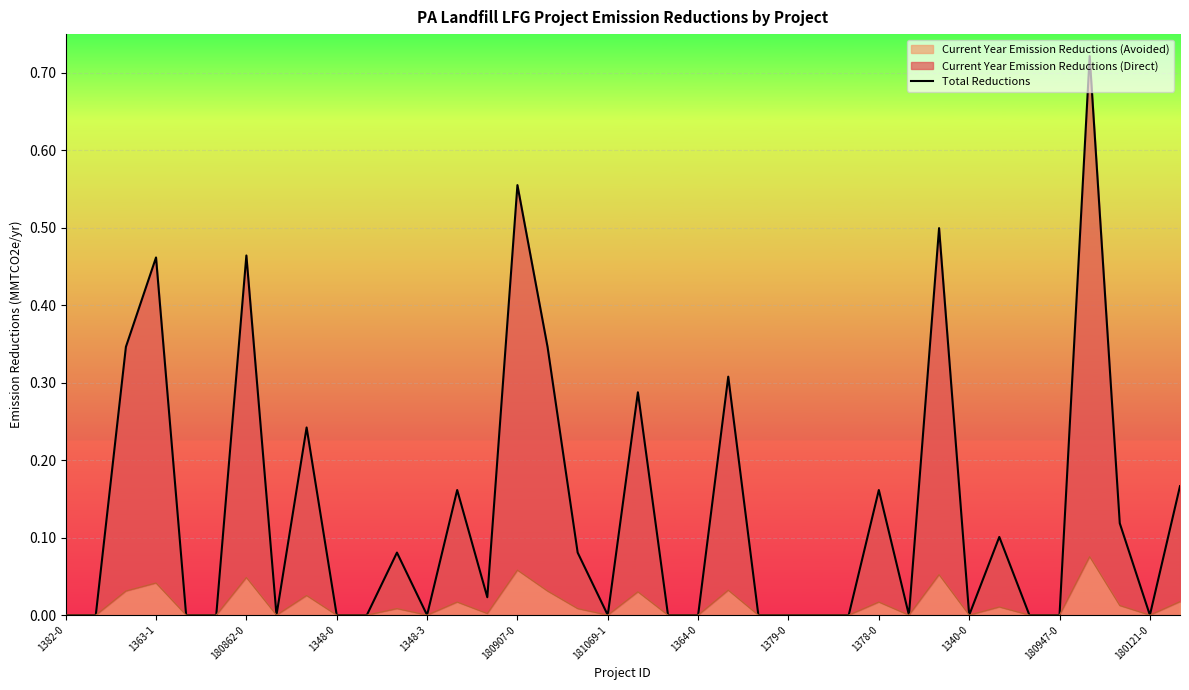

What is the average value?

0.1